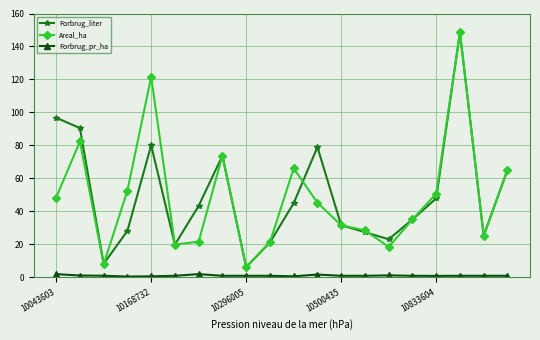

In Areal_ha, how many points are lower than both neighbors (excluding endpoints)?

5